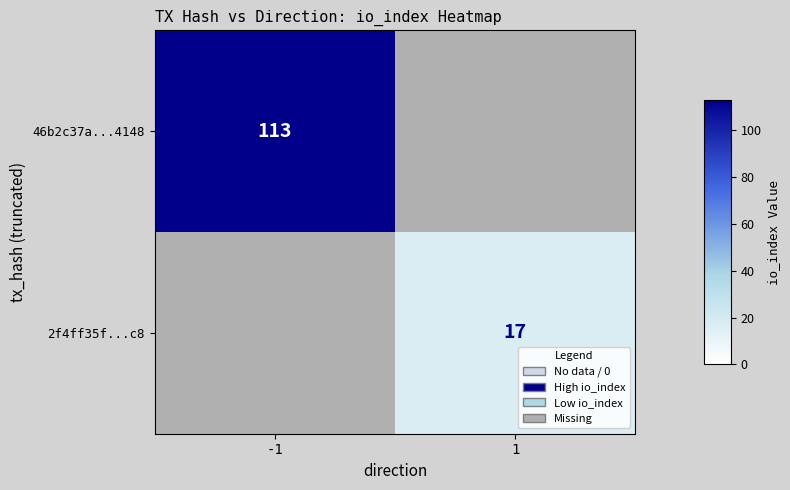

Is it true that 2f4ff35f...c8 equals 17 at 1?

True